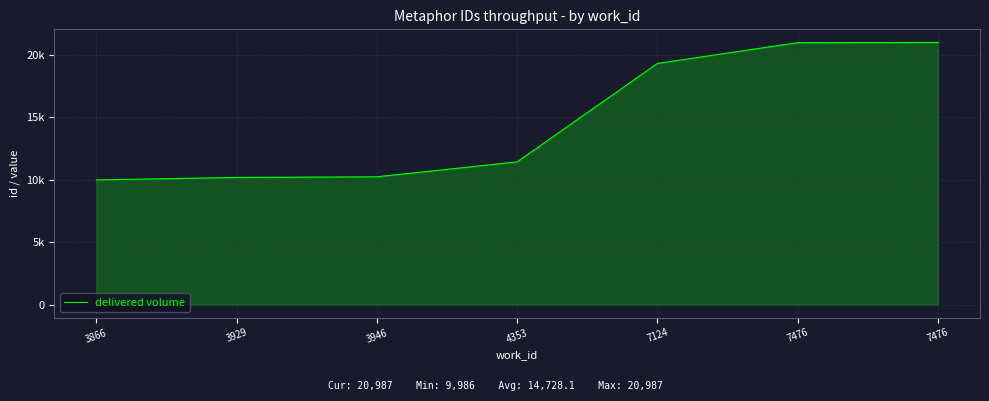

List the labels in order of value, smallest first.

3866, 3929, 3946, 4353, 7124, 7476, 7476